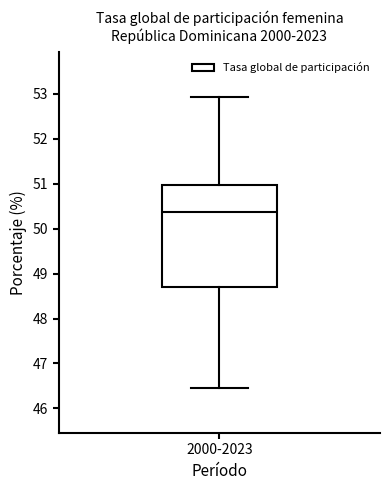

Transcribe this box plot: give where the median line is, the range the box spans, and where the two whiskers end, as read against the y-axis. The values are not printed on the chart, so give them approximately, as read against the axis.

median 50.4, box 48.7 to 51.0, whiskers 46.5 to 52.9